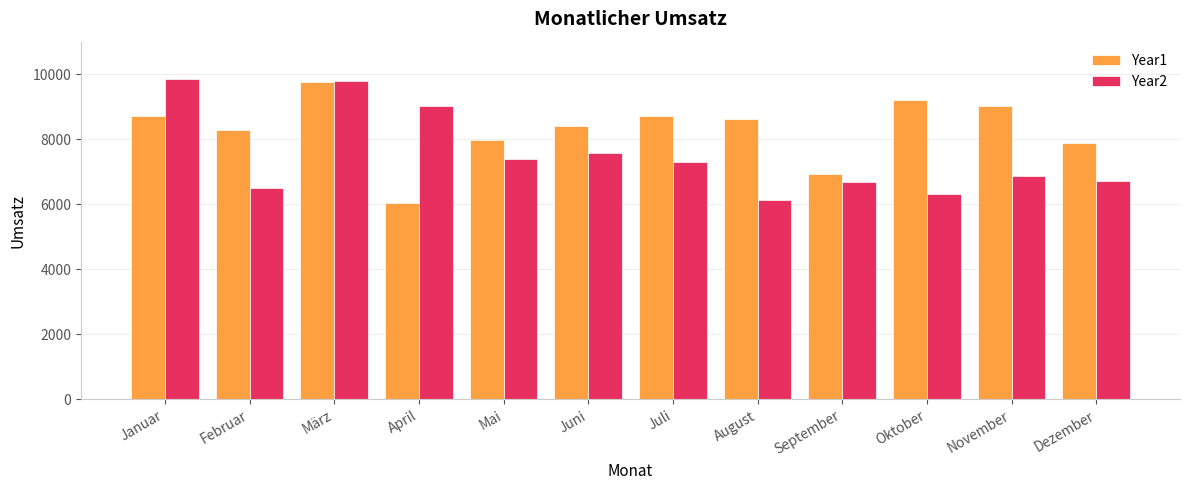

At Dezember, list the series in order from largest to smallest.

Year1, Year2